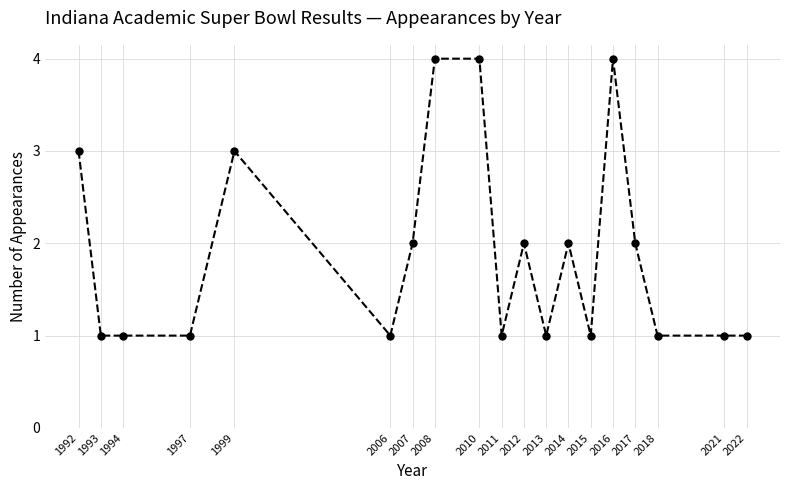

What is the maximum value shown in the chart?

4